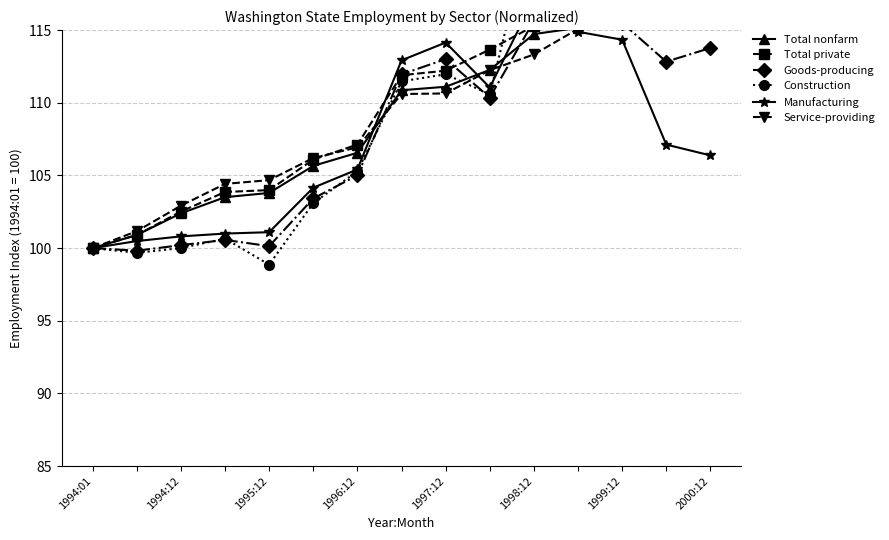

Which category has the lowest value in the Total nonfarm series?

1994:01